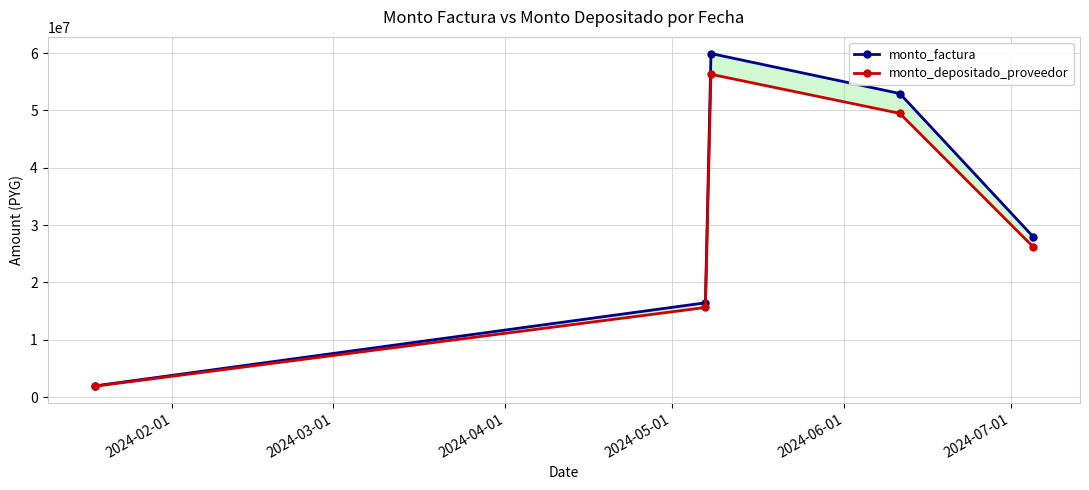

True or false: monto_depositado_proveedor has a value of 27779707 at 2024-03-01.

False